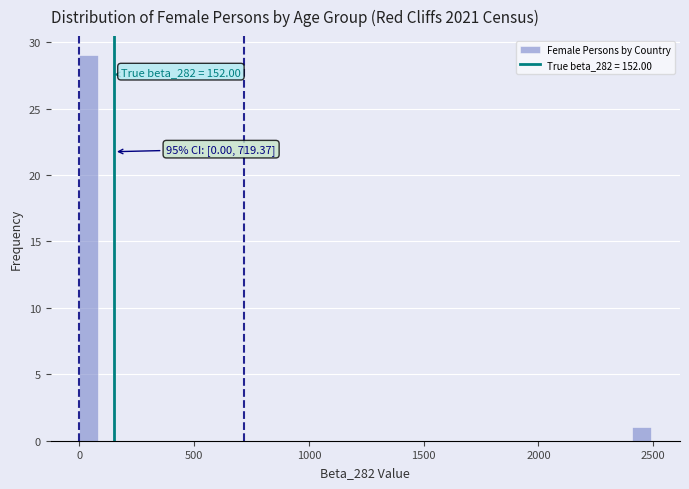

Around what value on the x-axis is the tallest bar? Give the approximate position of its centre, as read against the axis.

50